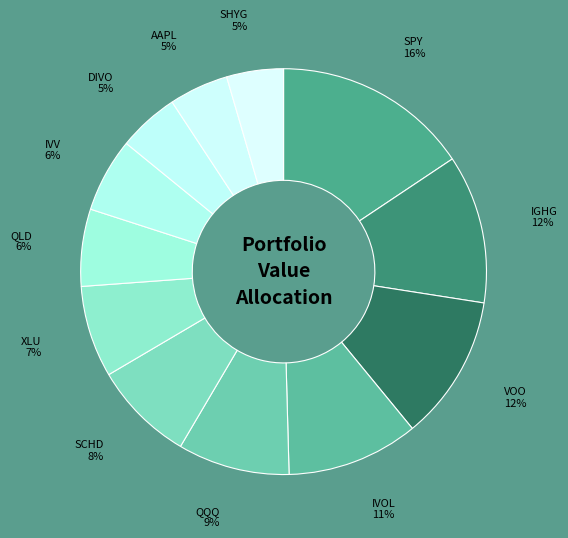

Rank the categories by value from lowest to highest.

SHYG, AAPL, DIVO, IVV, QLD, XLU, SCHD, QQQ, IVOL, VOO, IGHG, SPY